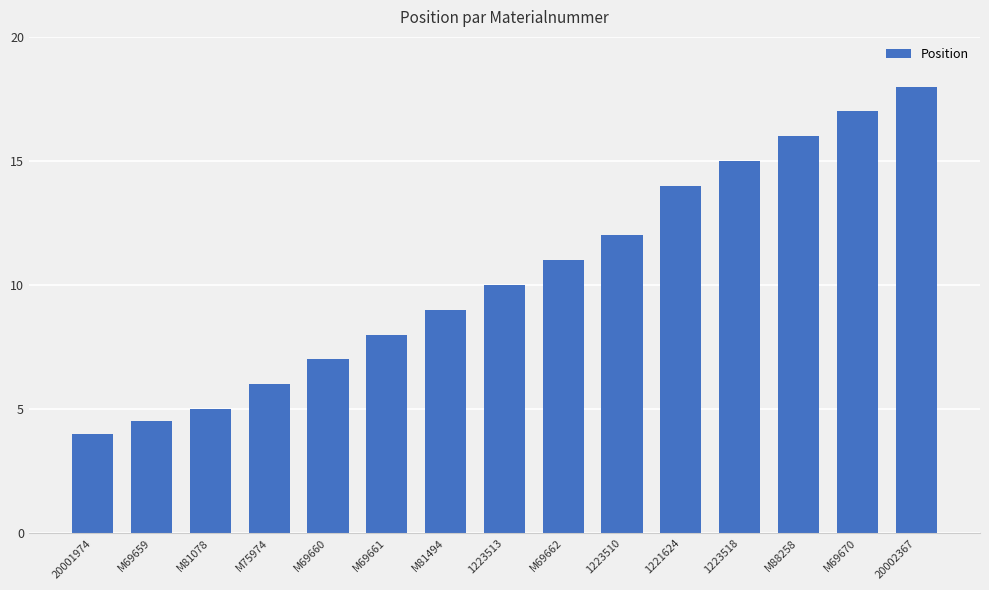

Which label corresponds to the smallest value in the chart?

20001974